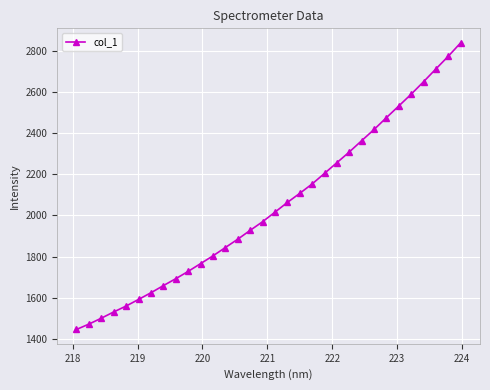

Reading left to right, transcribe all the data shown in this chart.

1445.9	1471.9	1500.6	1530.9	1559.7	1591.7	1624.2	1658.7	1692.4	1727.9	1765.6	1803.4	1843.7	1884.2	1927.2	1969.0	2015.6	2062.6	2106.9	2152.5	2204.0	2255.9	2307.9	2362.8	2417.2	2474.8	2531.6	2588.8	2649.3	2711.7	2773.3	2838.6